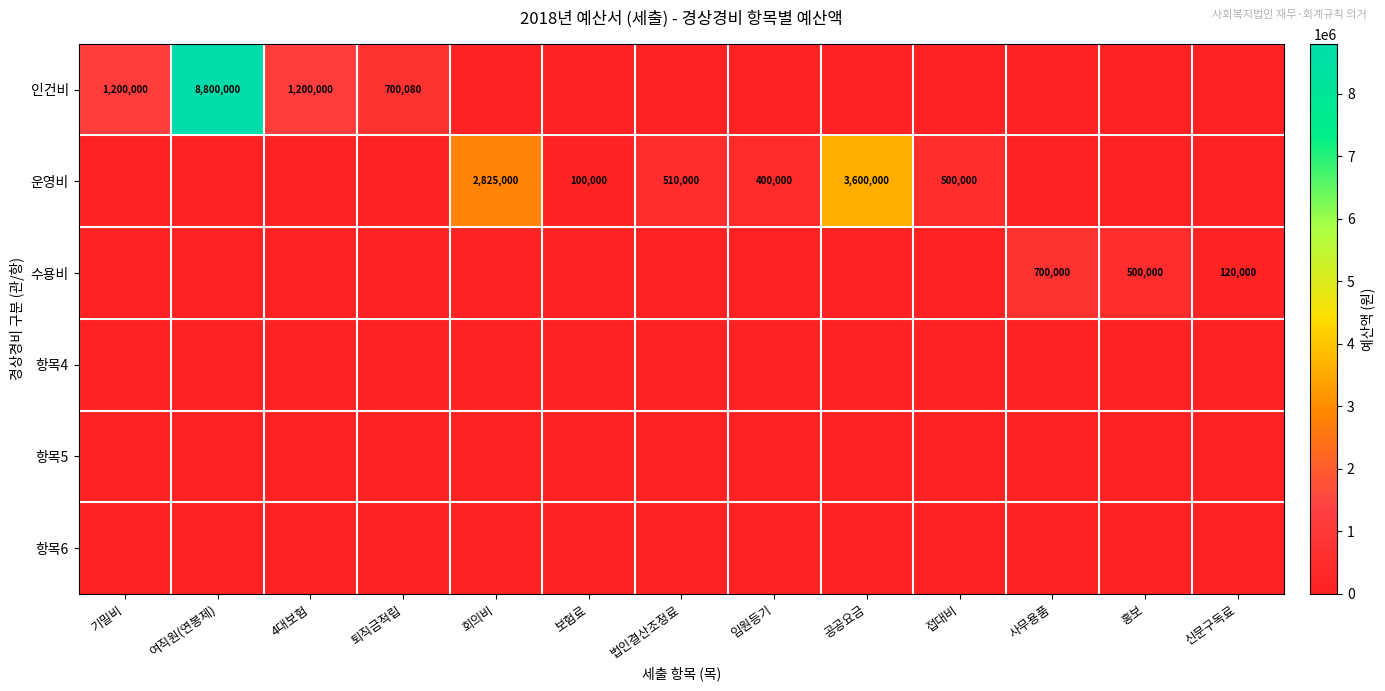

List the series in order of their peak value, highest first.

인건비, 운영비, 수용비, 항목4, 항목5, 항목6